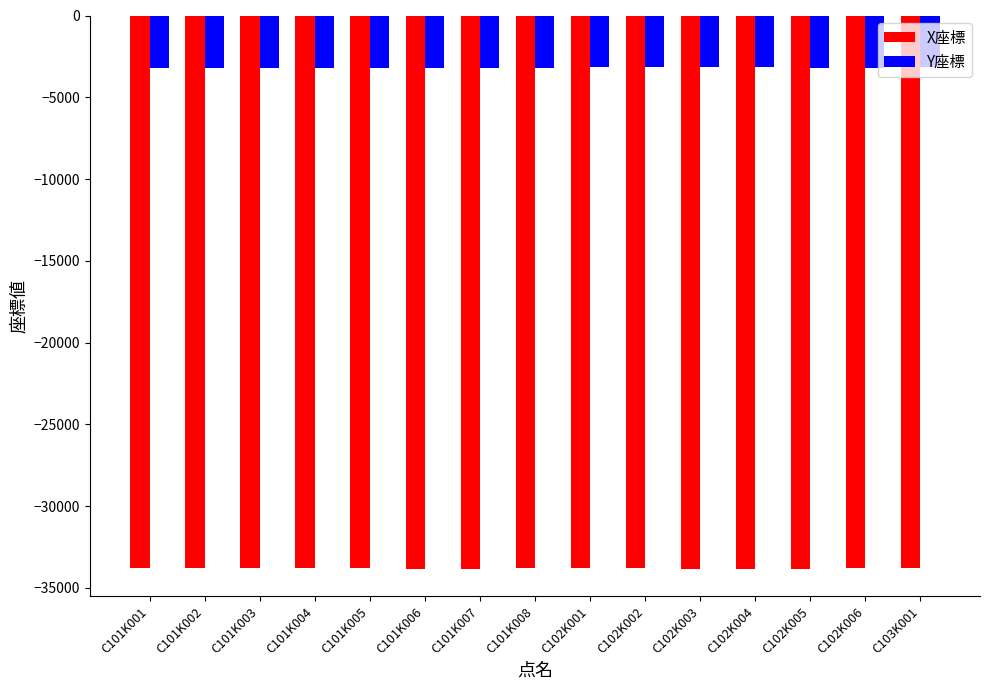

Is the value of Y座標 at C103K001 greater than the value of X座標 at C101K003?

Yes